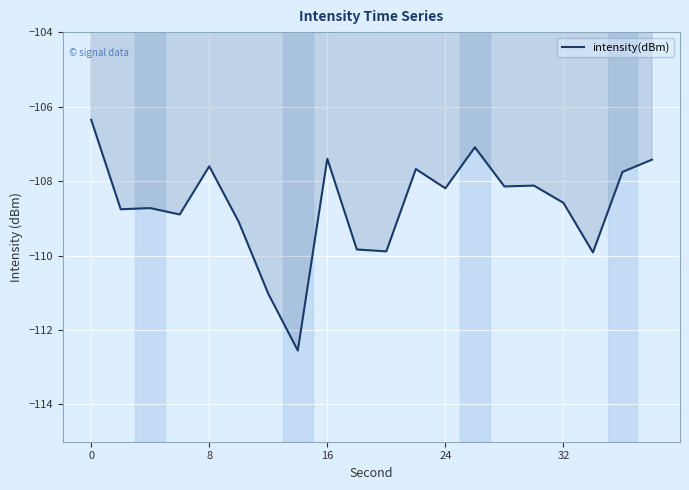

What is the minimum value shown in the chart?

-112.6